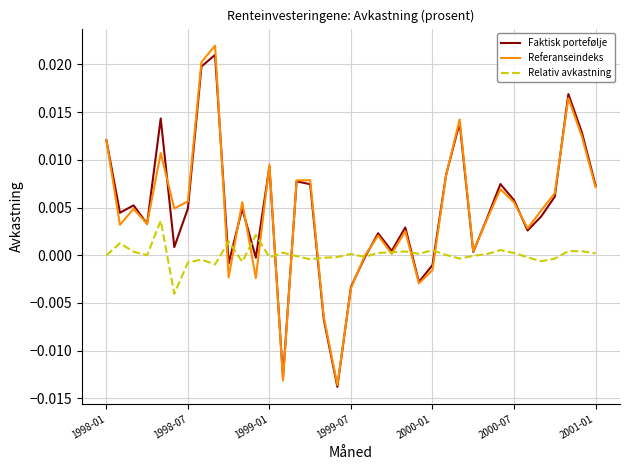

Which series has the widest spread of values?

Referanseindeks